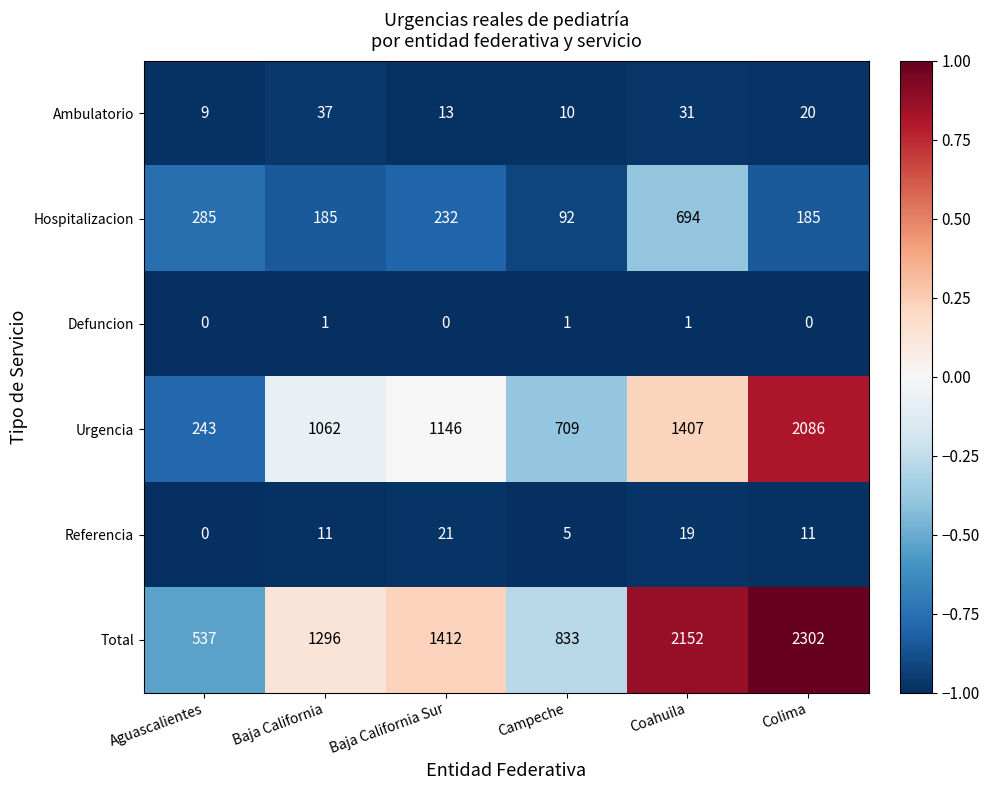

What is the difference between the maximum and minimum values in the Total series?

1765